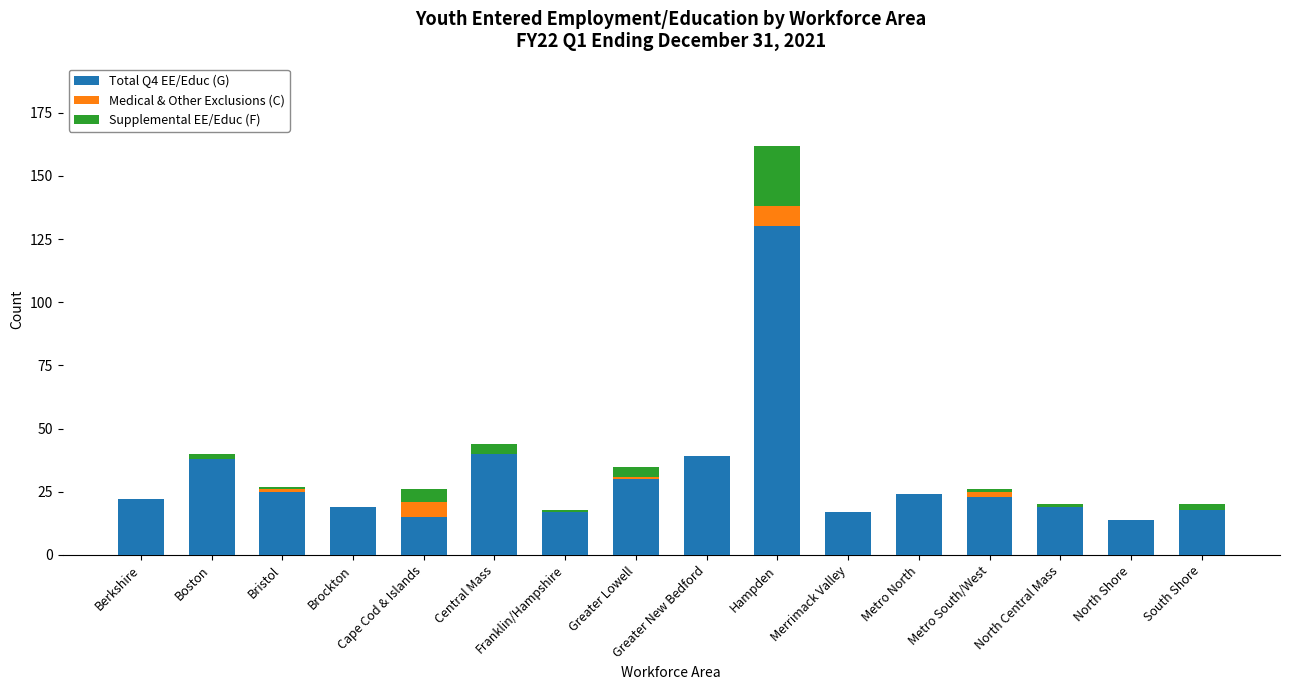

What are all the series names shown in the legend?

Total Q4 EE/Educ (G), Medical & Other Exclusions (C), Supplemental EE/Educ (F)